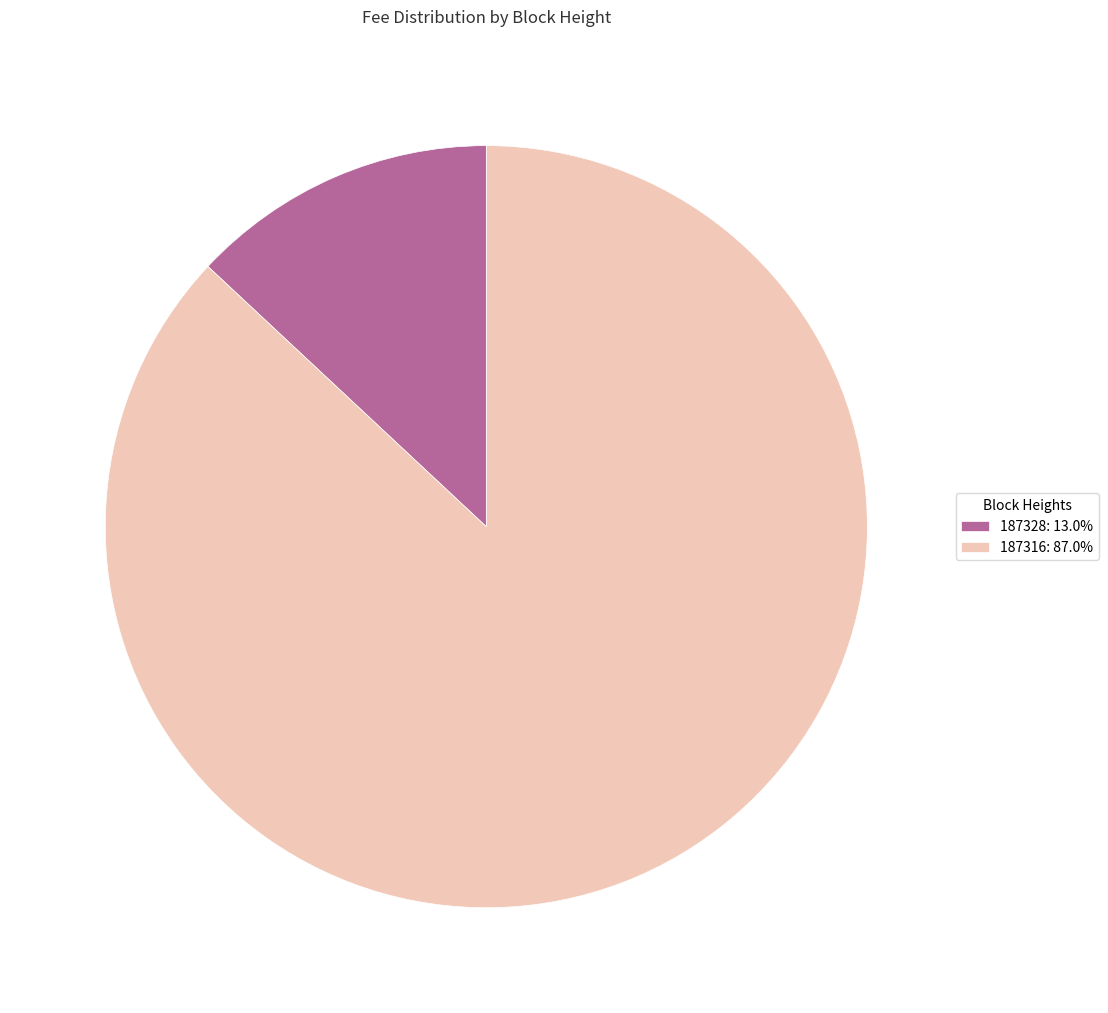

Is 187316 the majority of the pie?

Yes